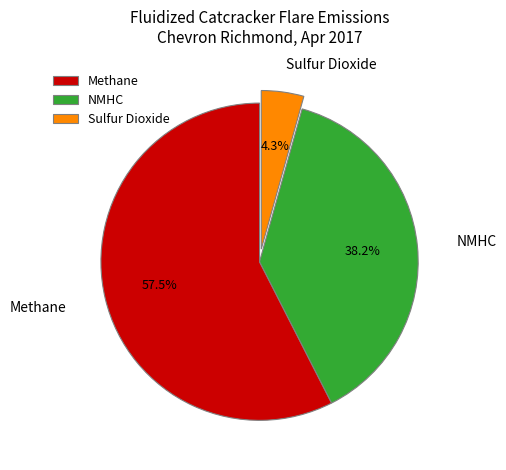

Is it true that NMHC is 26% of the pie?

False